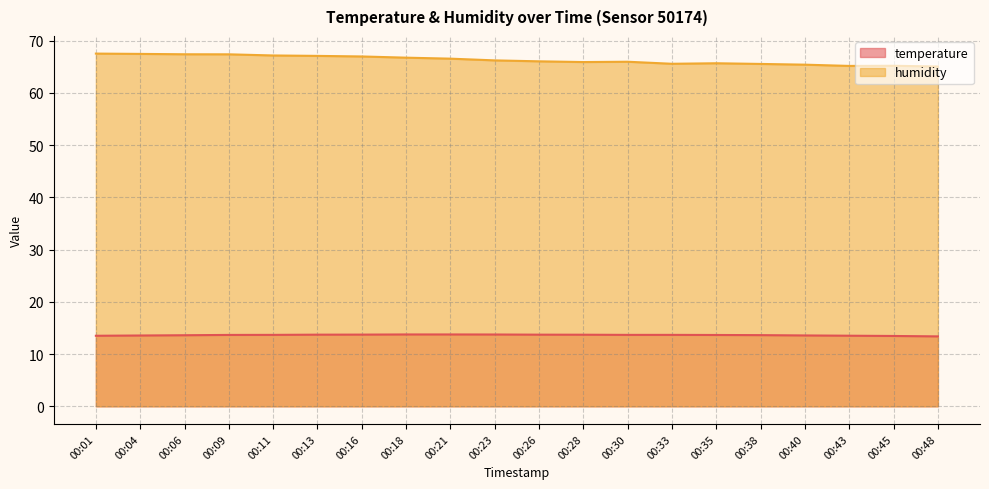

Is it true that temperature equals 13.4 at 00:48?

True